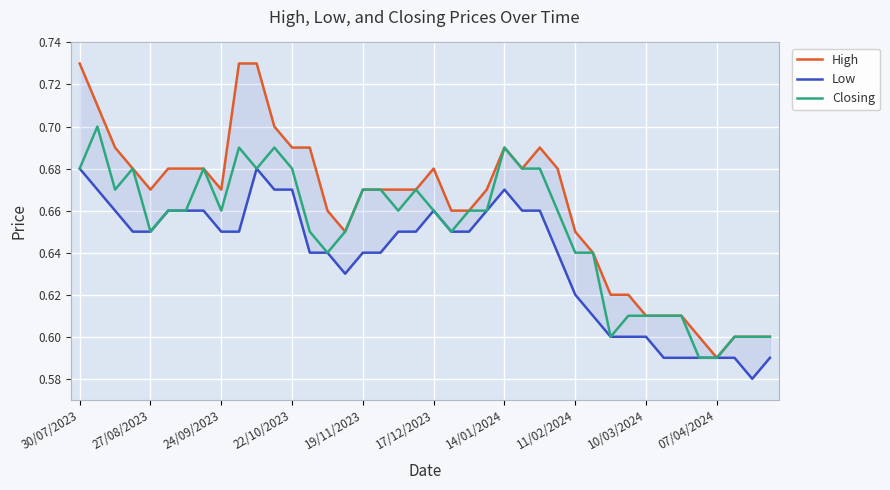

Between 22/10/2023 and 14/01/2024, which is larger?

22/10/2023